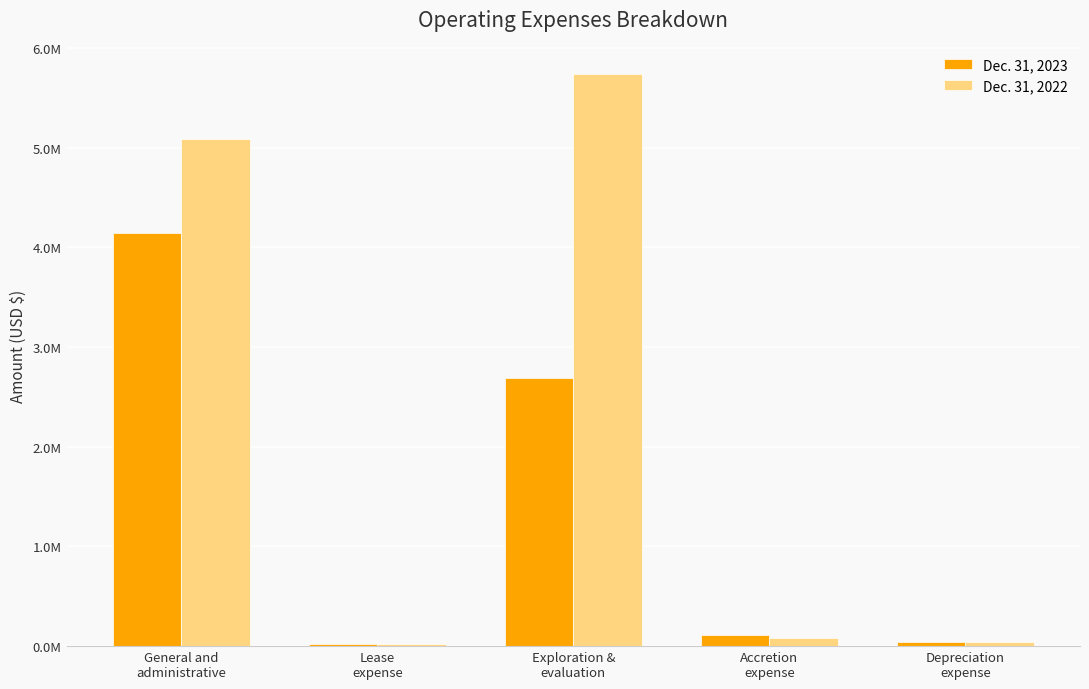

At Depreciation
expense, list the series in order from largest to smallest.

Dec. 31, 2023, Dec. 31, 2022